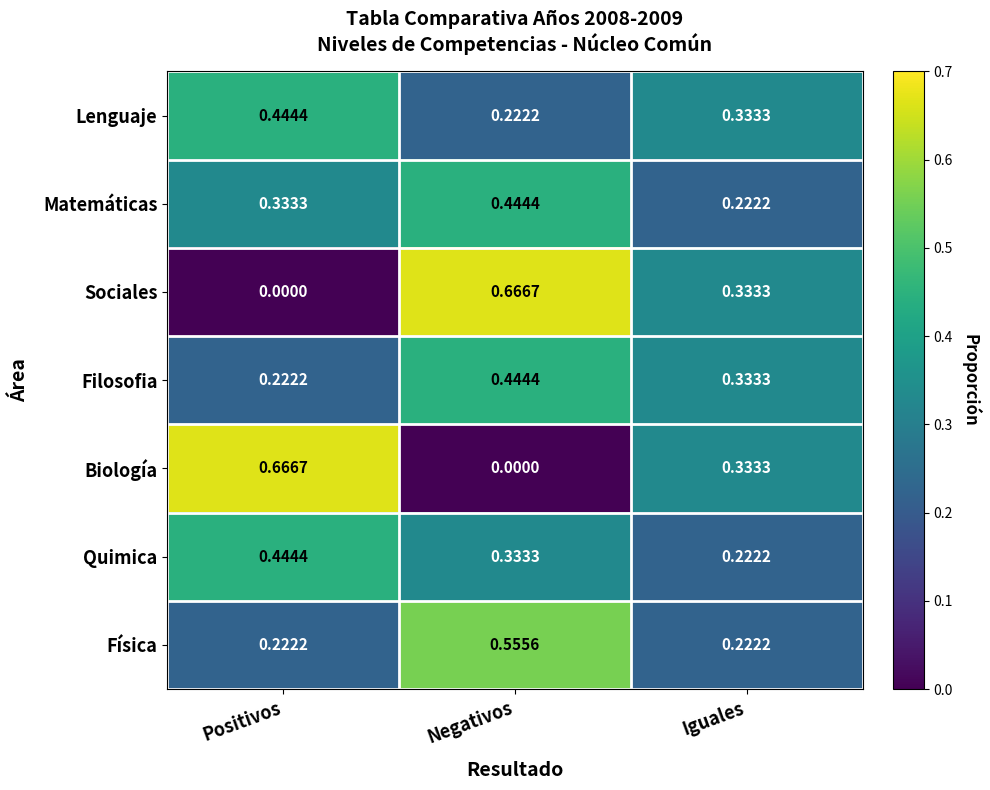

List the labels in order of Filosofia value, smallest first.

Positivos, Iguales, Negativos